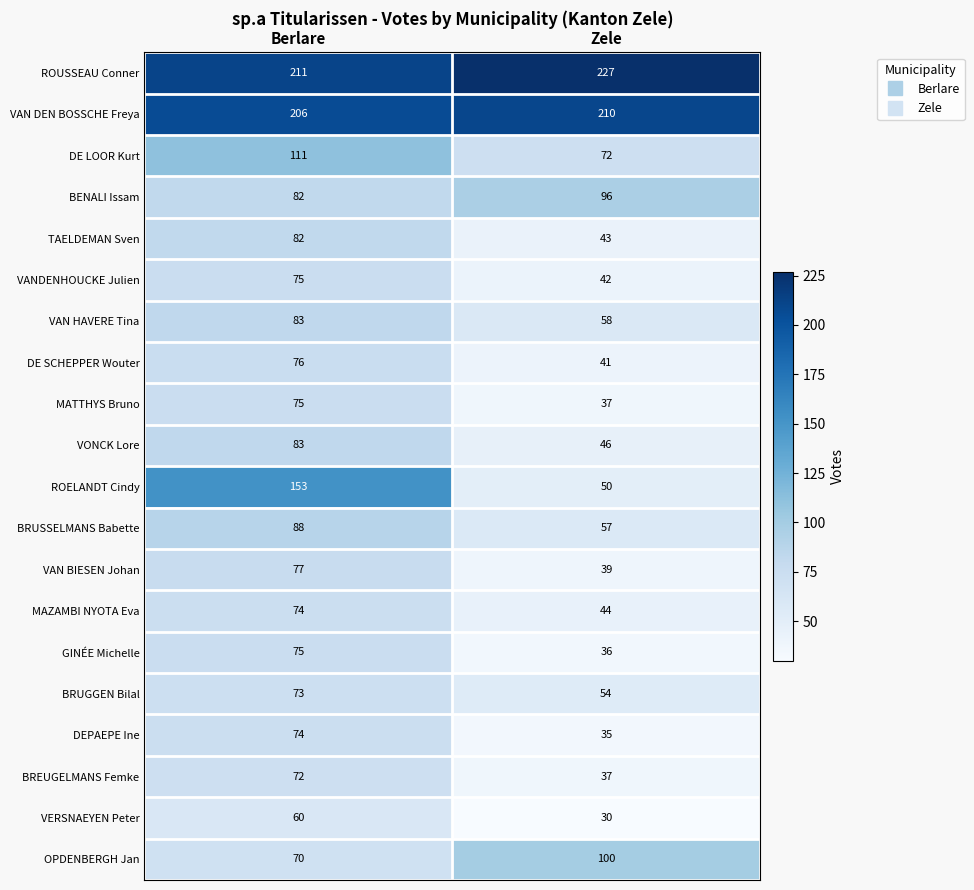

What is the minimum value shown in the chart?

30